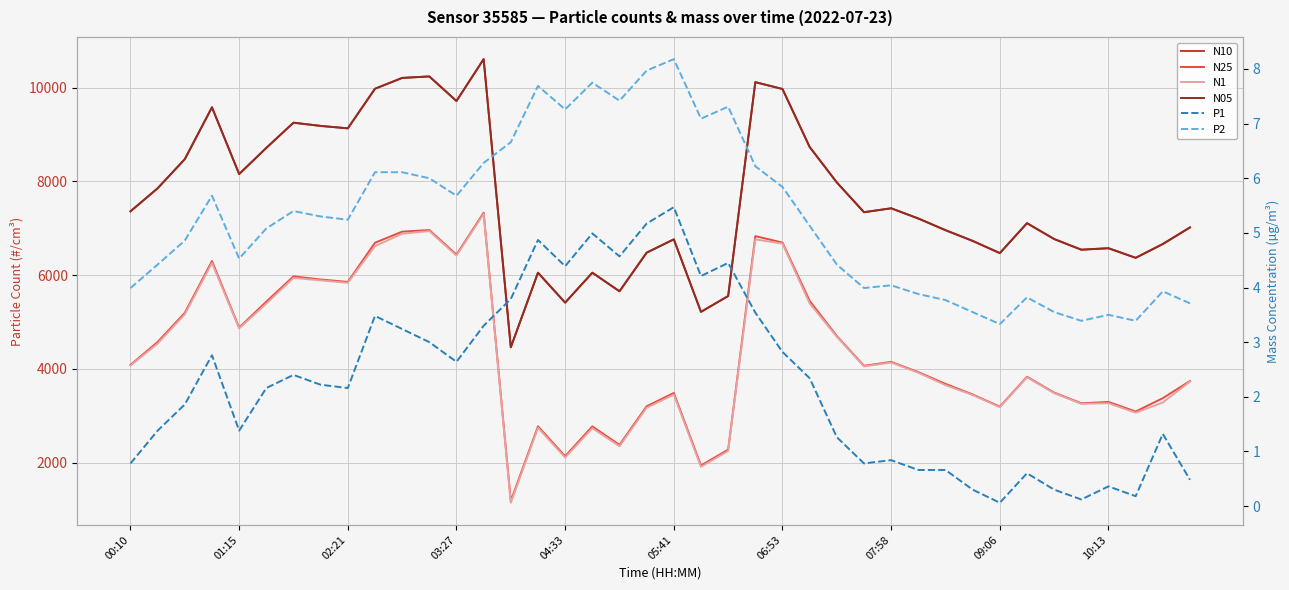

Which has a higher value, 27 or 05:41?

05:41